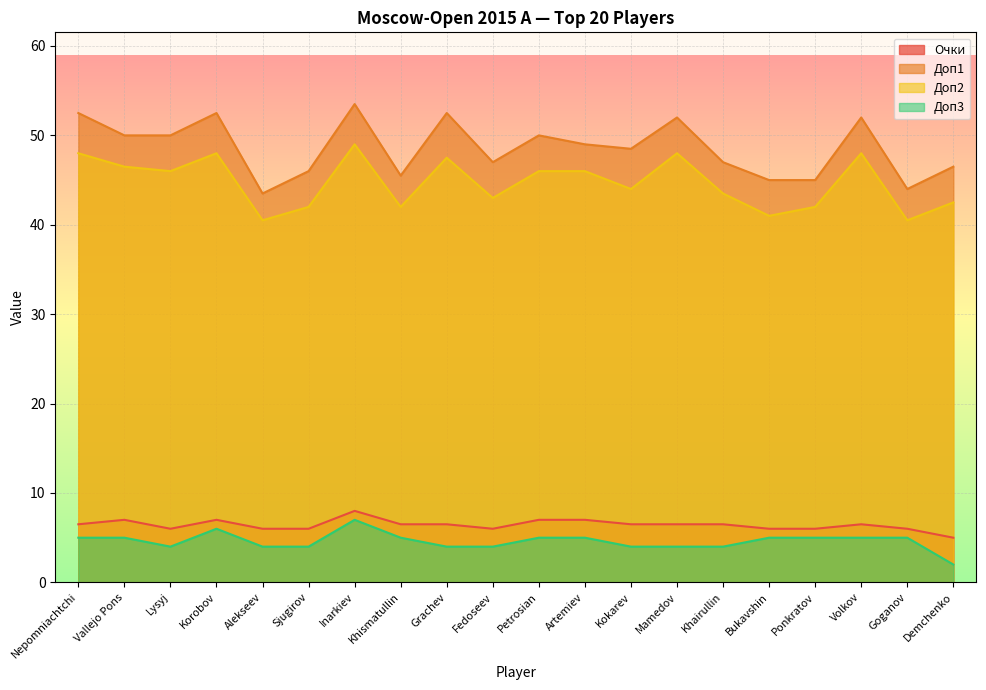

What is the total value across all series at Korobov?

113.5